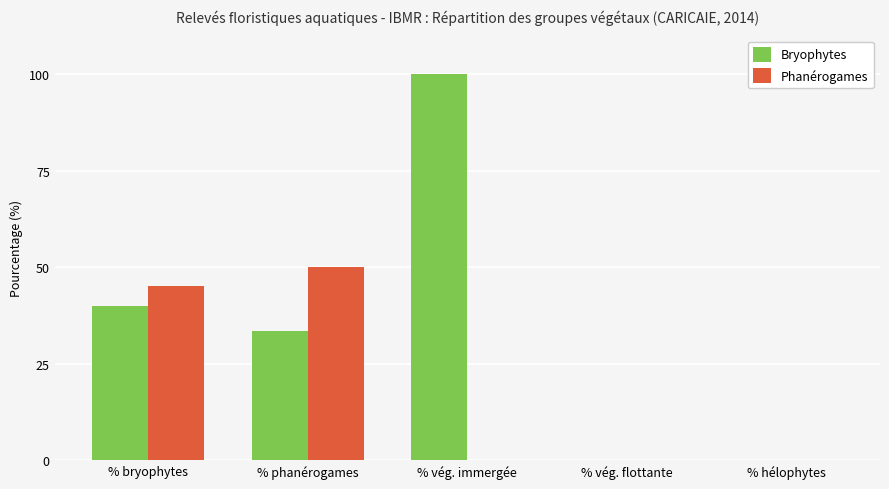

At which category is the sum across all series the highest?

% vég. immergée